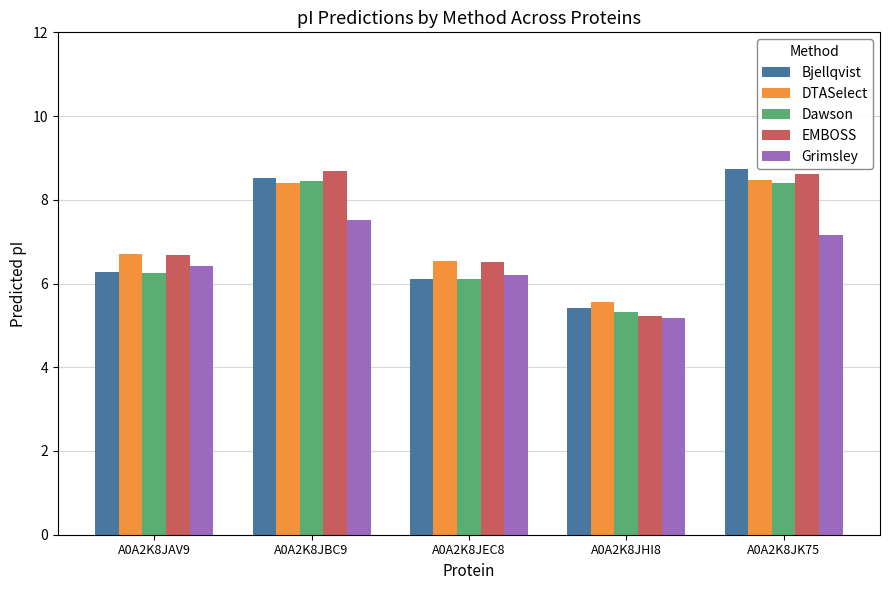

What is the spread (max minus min) of values at A0A2K8JBC9?

1.2